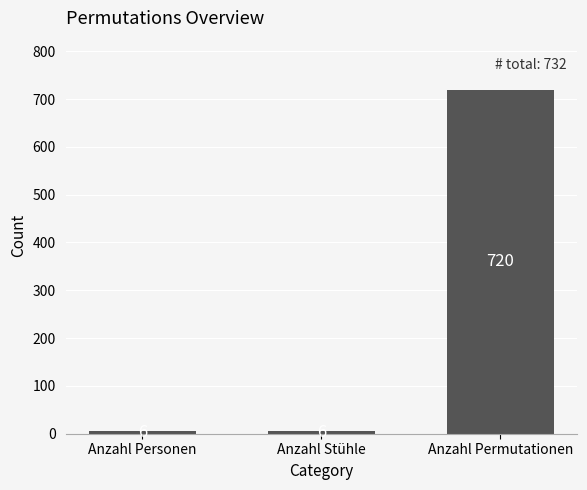

What is the label of the 1st bar from the right?

Anzahl Permutationen